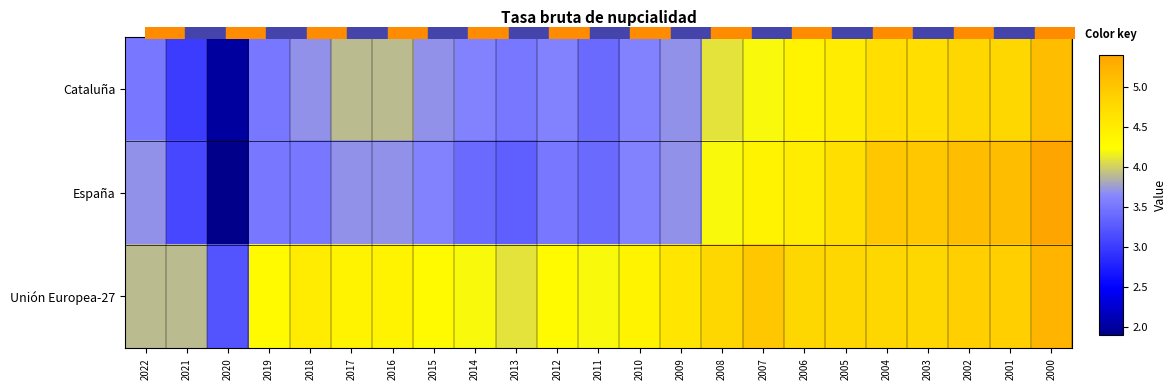

Reading left to right, what are all the values shown in this chart?

Cataluña: 2022=3.5	2021=3.0	2020=2.0	2019=3.5	2018=3.7	2017=3.9	2016=3.9	2015=3.7	2014=3.6	2013=3.5	2012=3.6	2011=3.4	2010=3.6	2009=3.7	2008=4.1	2007=4.2	2006=4.4	2005=4.5	2004=4.7	2003=4.7	2002=4.8	2001=4.8	2000=5.1
España: 2022=3.7	2021=3.1	2020=1.9	2019=3.5	2018=3.5	2017=3.7	2016=3.7	2015=3.6	2014=3.4	2013=3.3	2012=3.5	2011=3.4	2010=3.6	2009=3.7	2008=4.2	2007=4.4	2006=4.5	2005=4.7	2004=5.0	2003=5.0	2002=5.1	2001=5.1	2000=5.4
Unión Europea-27: 2022=3.9	2021=3.9	2020=3.2	2019=4.3	2018=4.5	2017=4.4	2016=4.4	2015=4.3	2014=4.2	2013=4.1	2012=4.3	2011=4.2	2010=4.4	2009=4.6	2008=4.8	2007=5.0	2006=4.8	2005=4.8	2004=4.8	2003=4.8	2002=4.9	2001=4.9	2000=5.2